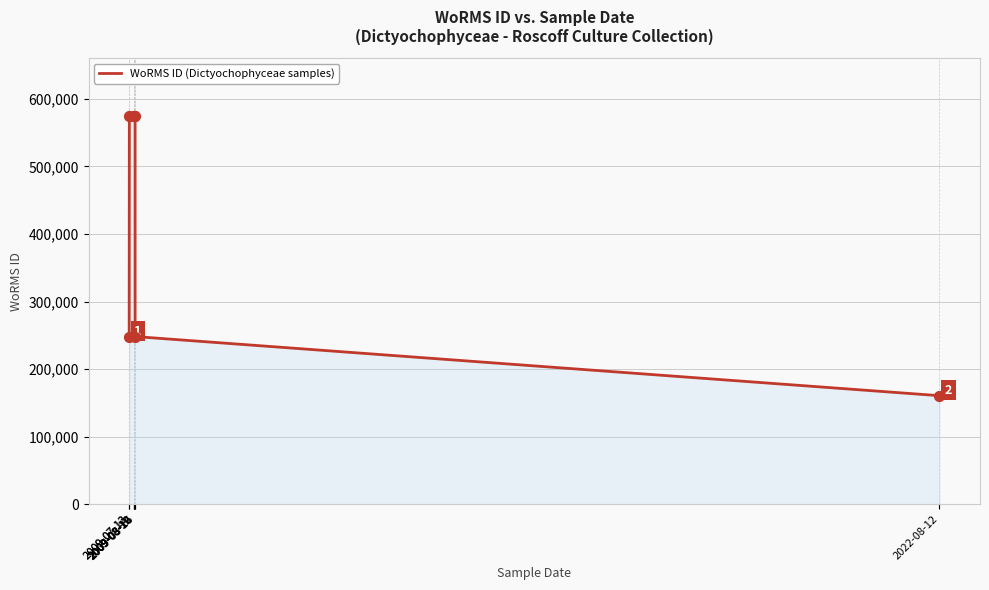

Between 2009-08-10 and 2009-08-12, which is larger?

2009-08-10